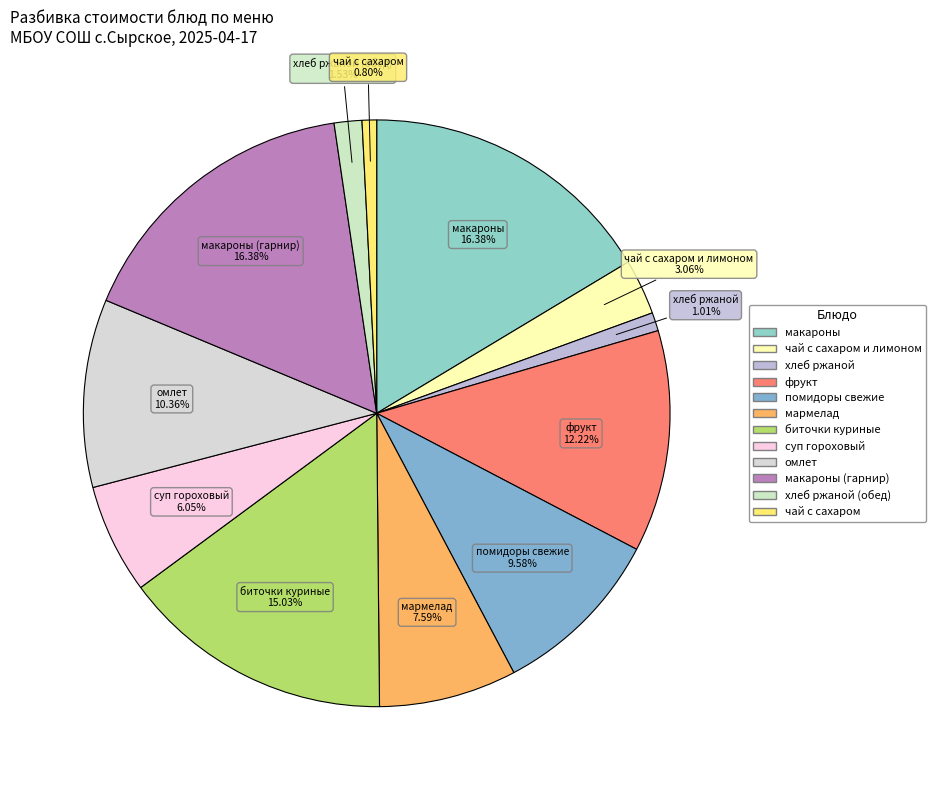

Count the number of slices in the pie.

12